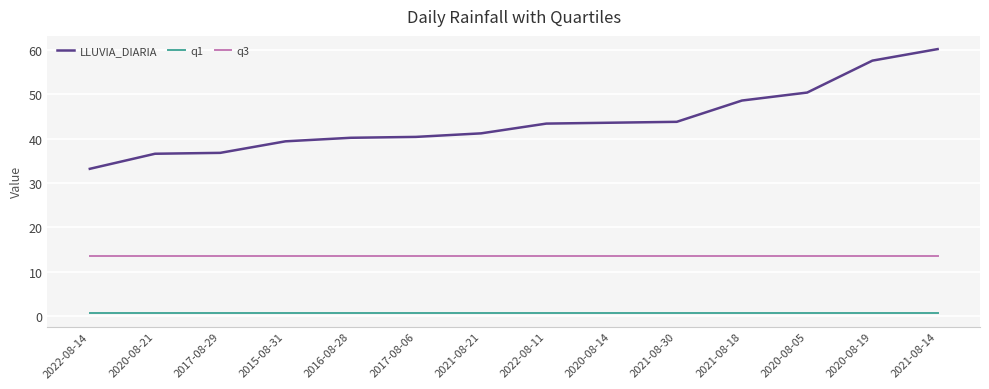

Which series has the largest total across all categories?

LLUVIA_DIARIA